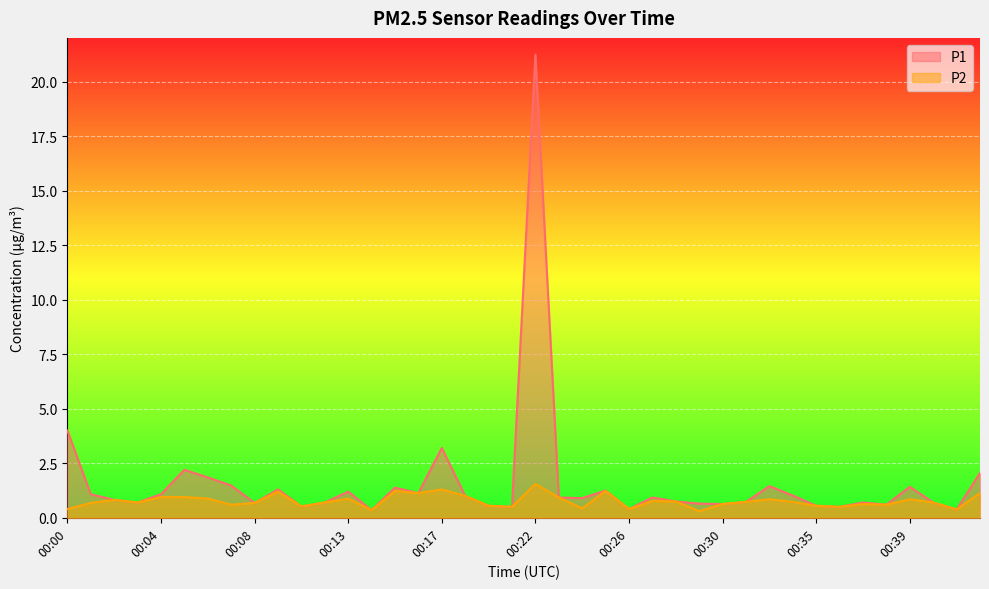

Which has a higher value, 00:37 or 00:23?

00:23